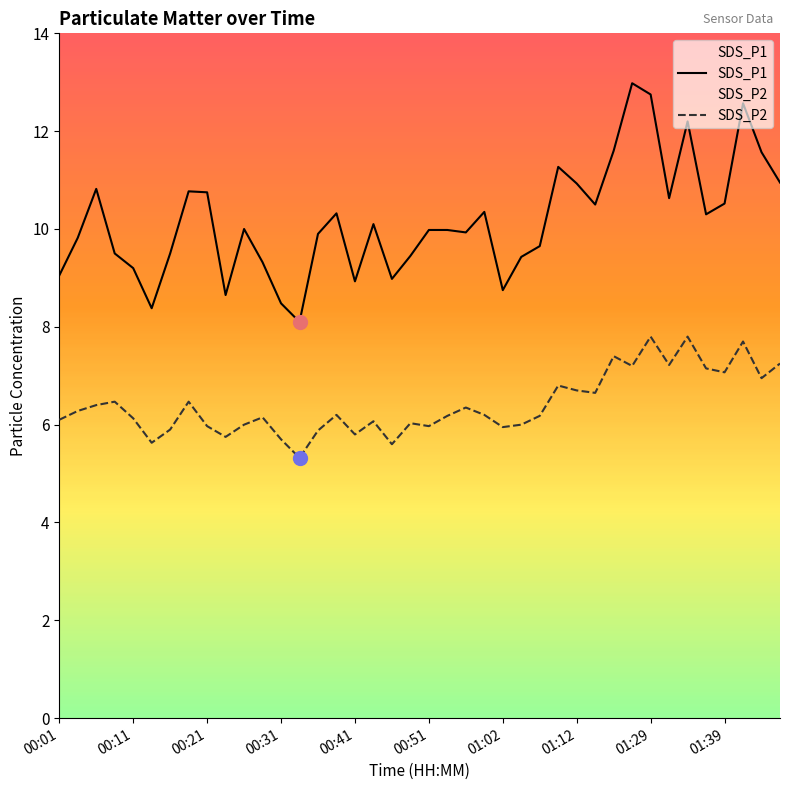

What are all the series names shown in the legend?

SDS_P1, SDS_P2